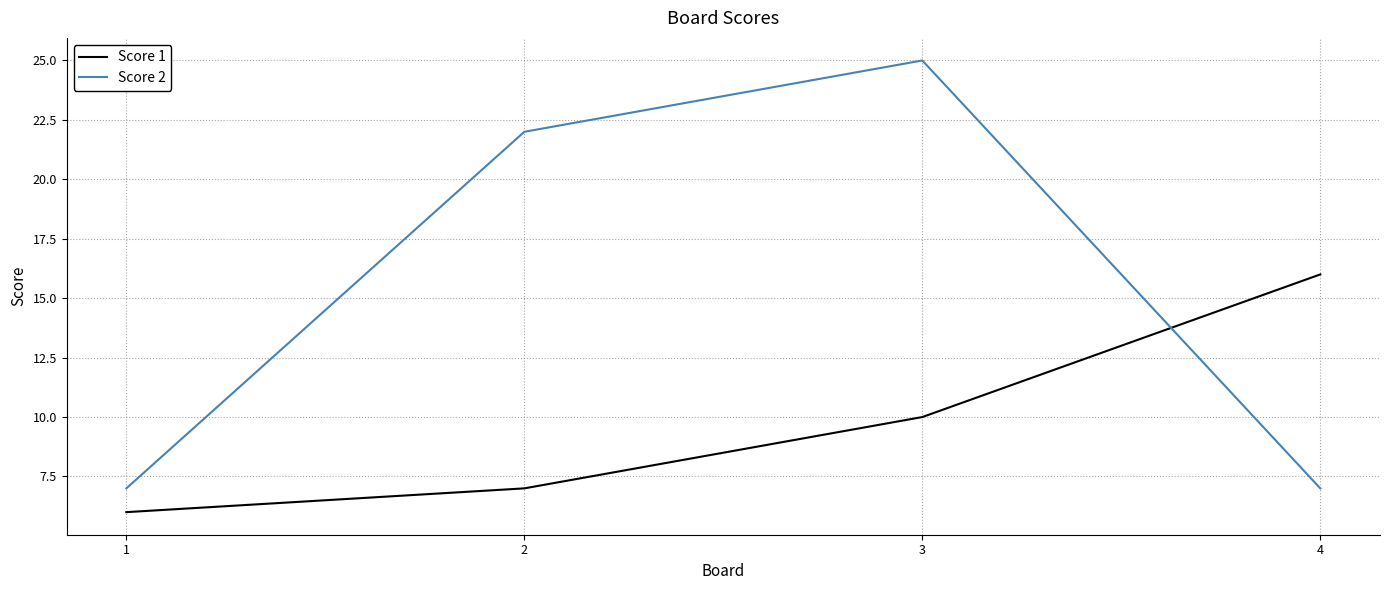

How many series are shown in this chart?

2